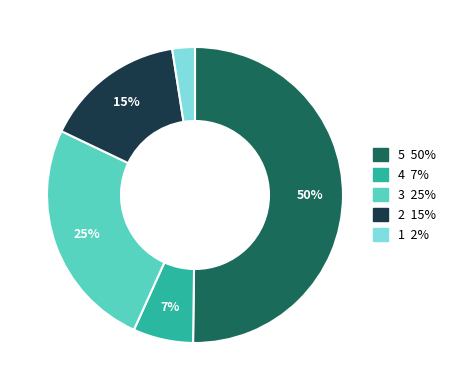

To the nearest percent, what is the difference between the largest and smallest slice percentages?

48%